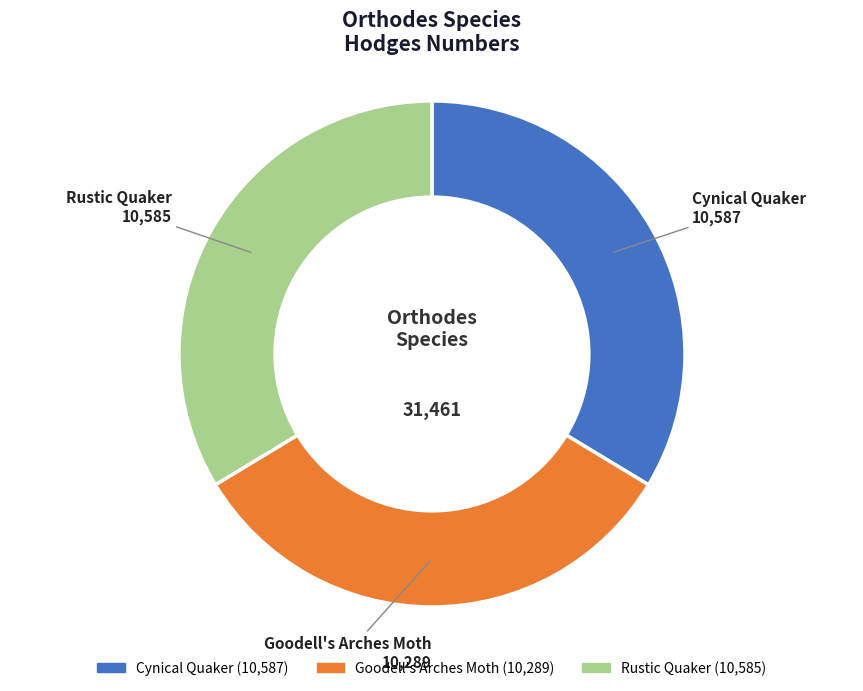

True or false: Goodell's Arches Moth accounts for 43% of the total.

False